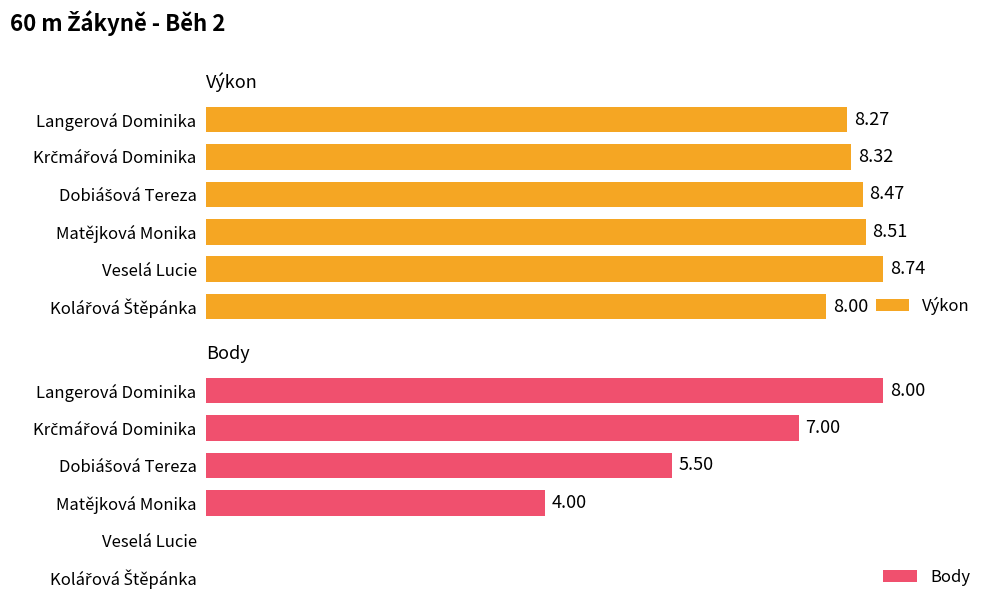

Reading left to right, transcribe all the data shown in this chart.

Výkon: 8.3	8.3	8.5	8.5	8.7	8.0
Body: 8.0	7.0	5.5	4.0	0.0	0.0